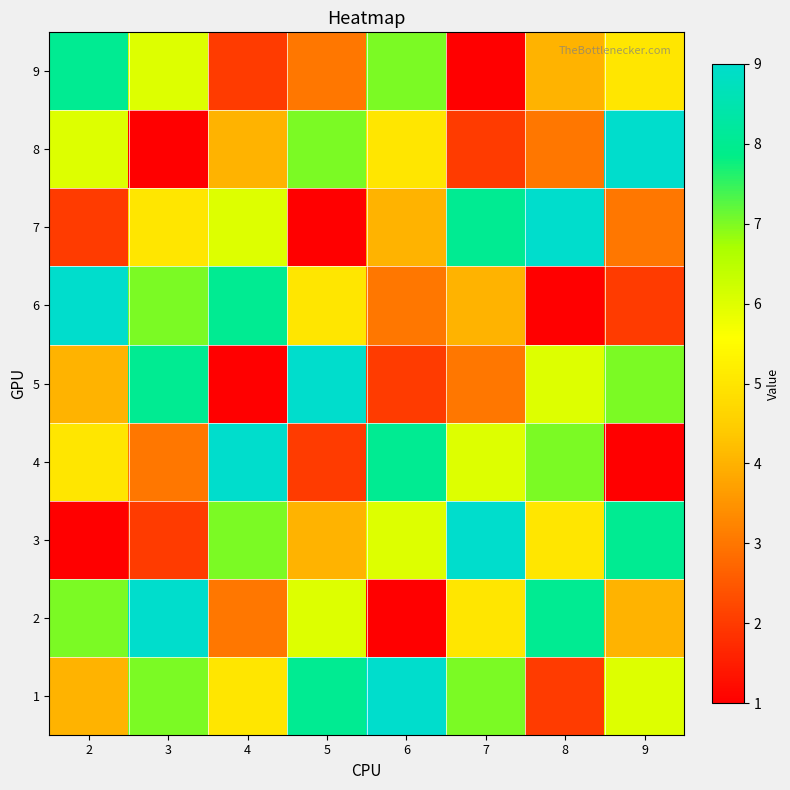

Rank the series at 4 from highest to lowest value.

4, 6, 3, 7, 1, 8, 2, 9, 5